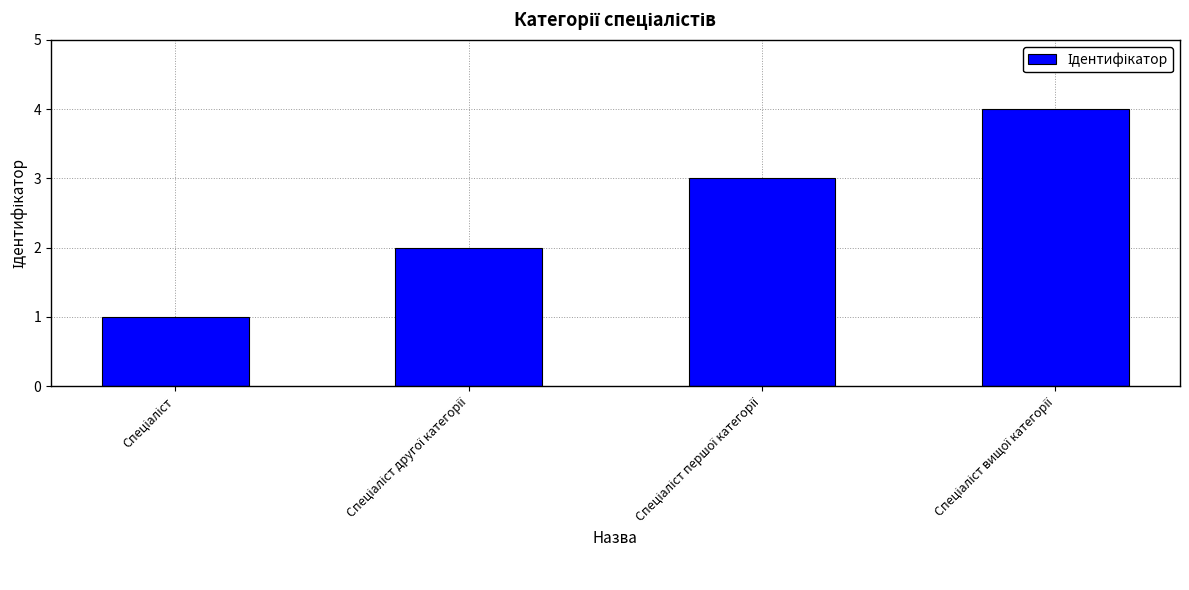

What is the difference between the maximum and minimum values?

3